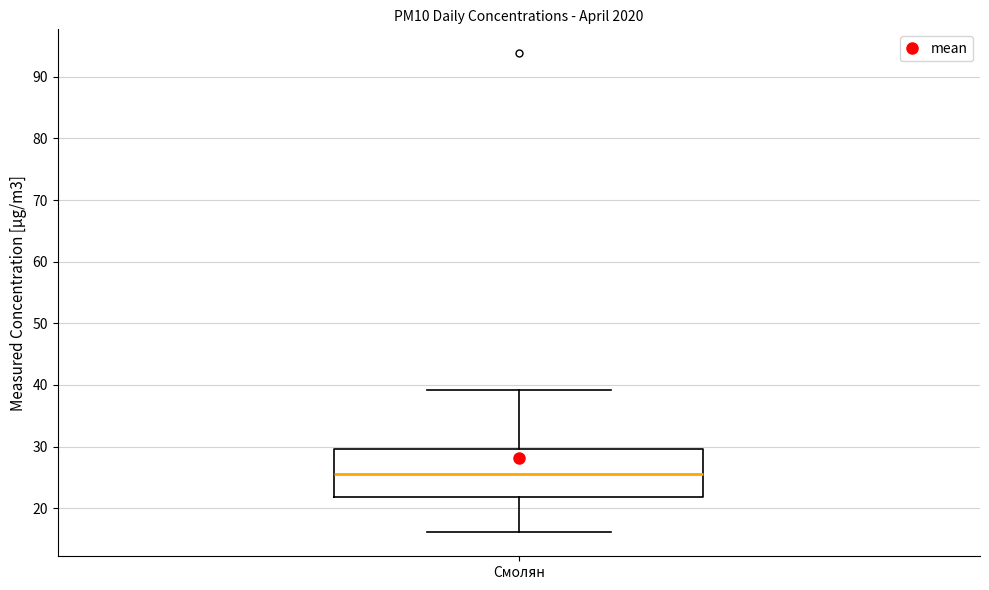

Where is the lower edge of the box for Смолян on the y-axis? The values are not printed on the chart, so give them approximately, as read against the axis.

22